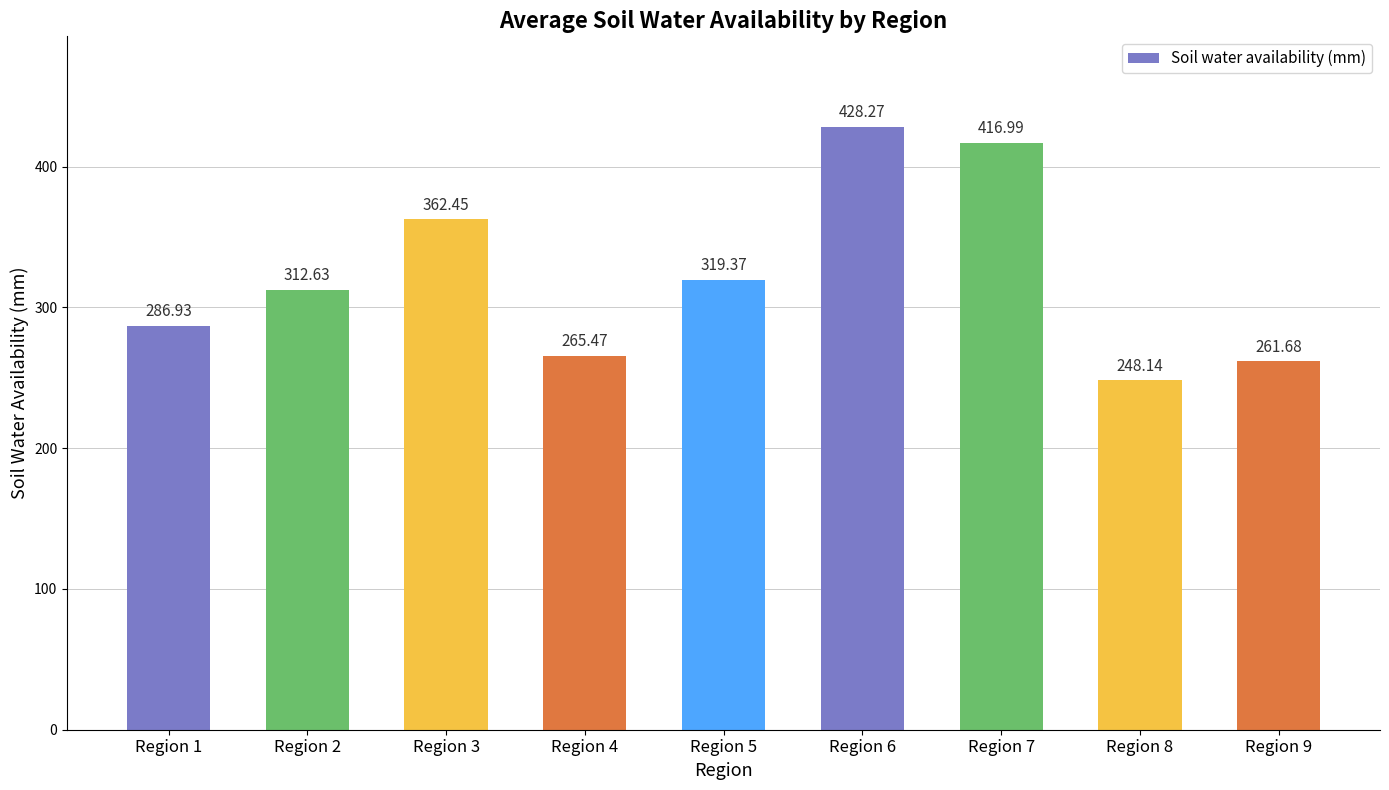

Count the number of values greater than 312.

5